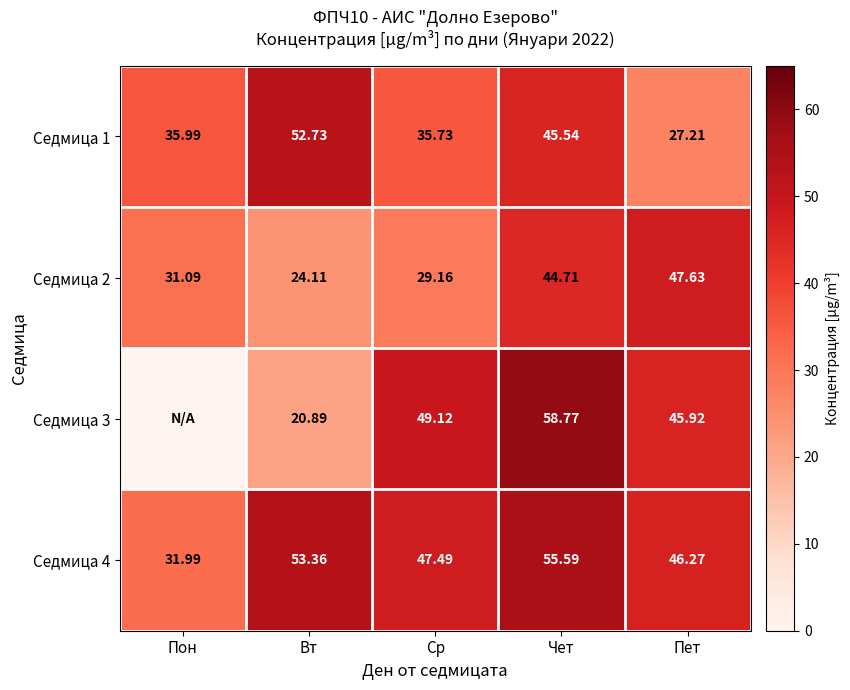

What is the difference between the highest and lowest values at Ср?

20.0